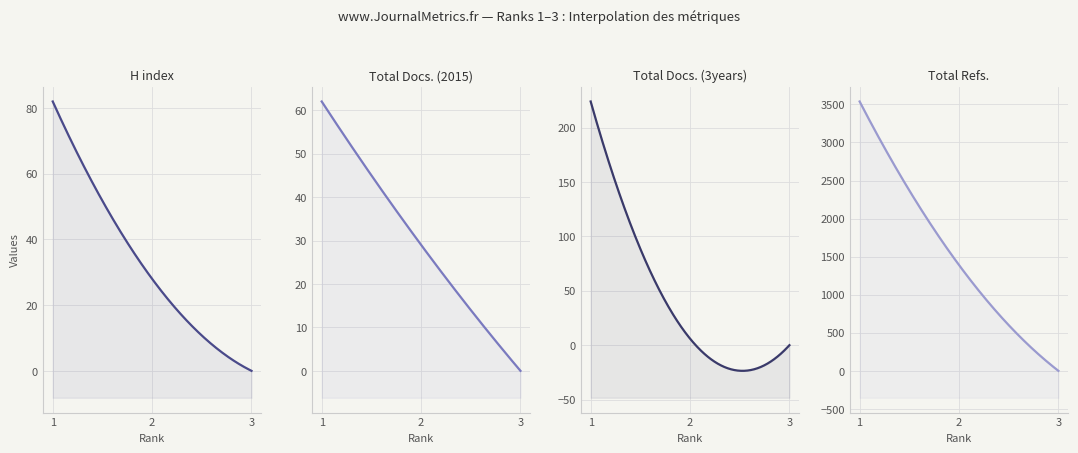

Count the Total Refs. values in the range 0 to 3538.

3